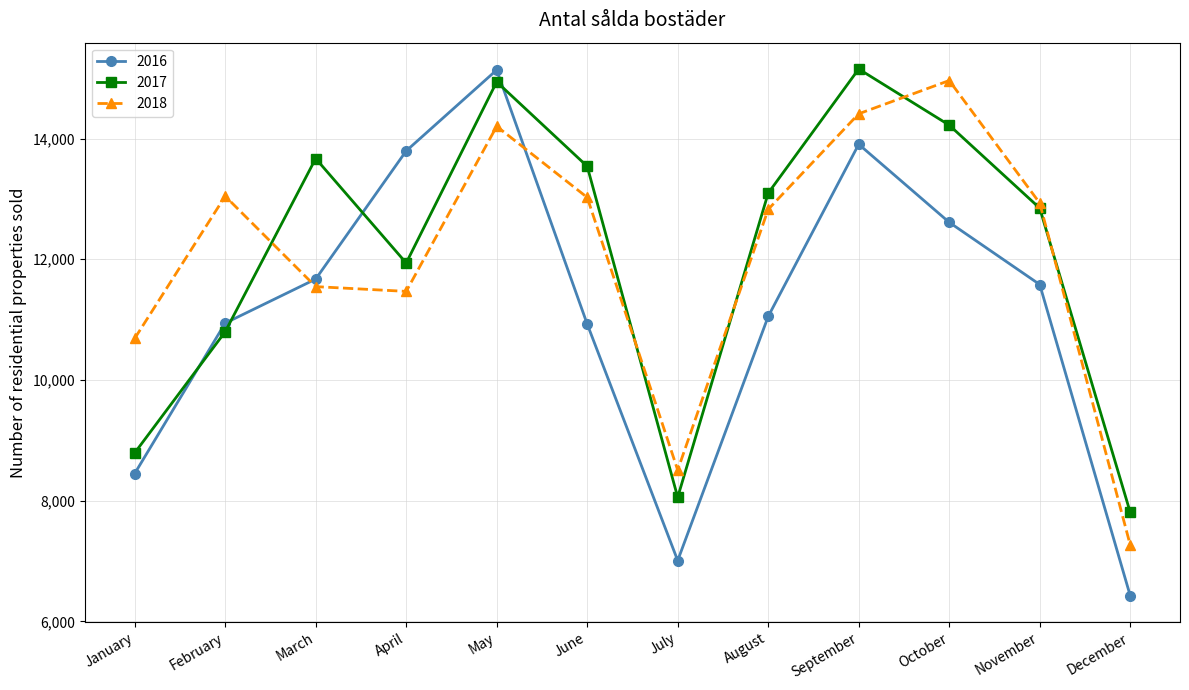

What is the average value of the 2016 series?

11126